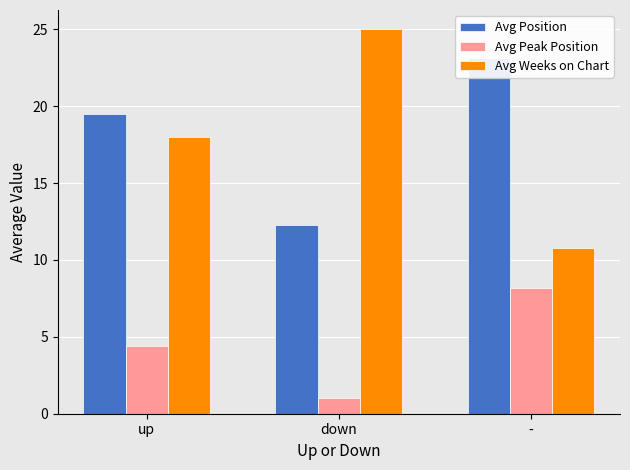

Rank the categories by Avg Peak Position value from lowest to highest.

down, up, -